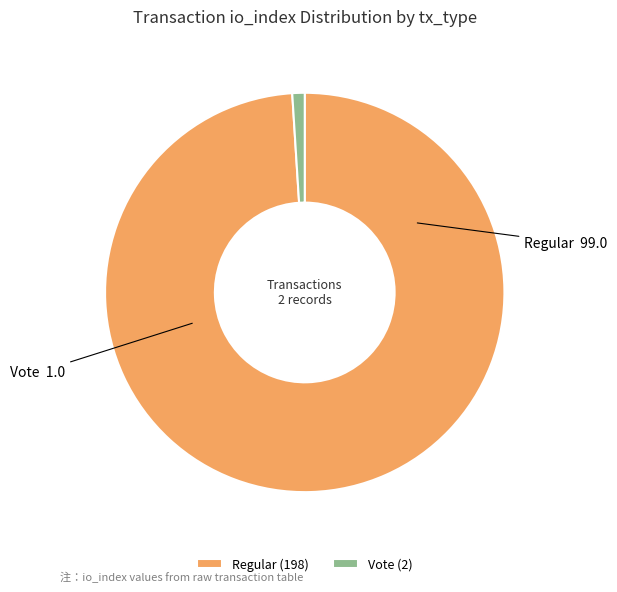

Approximately how many times larger is the value at Regular compared to Vote?

99.0